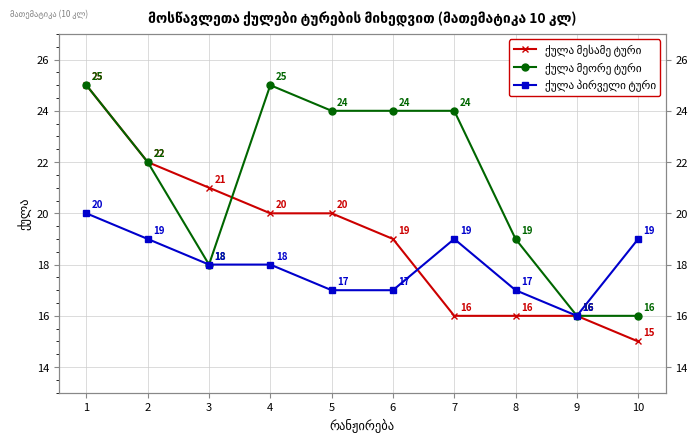

What is the average value of the ქულა პირველი ტური series?

18